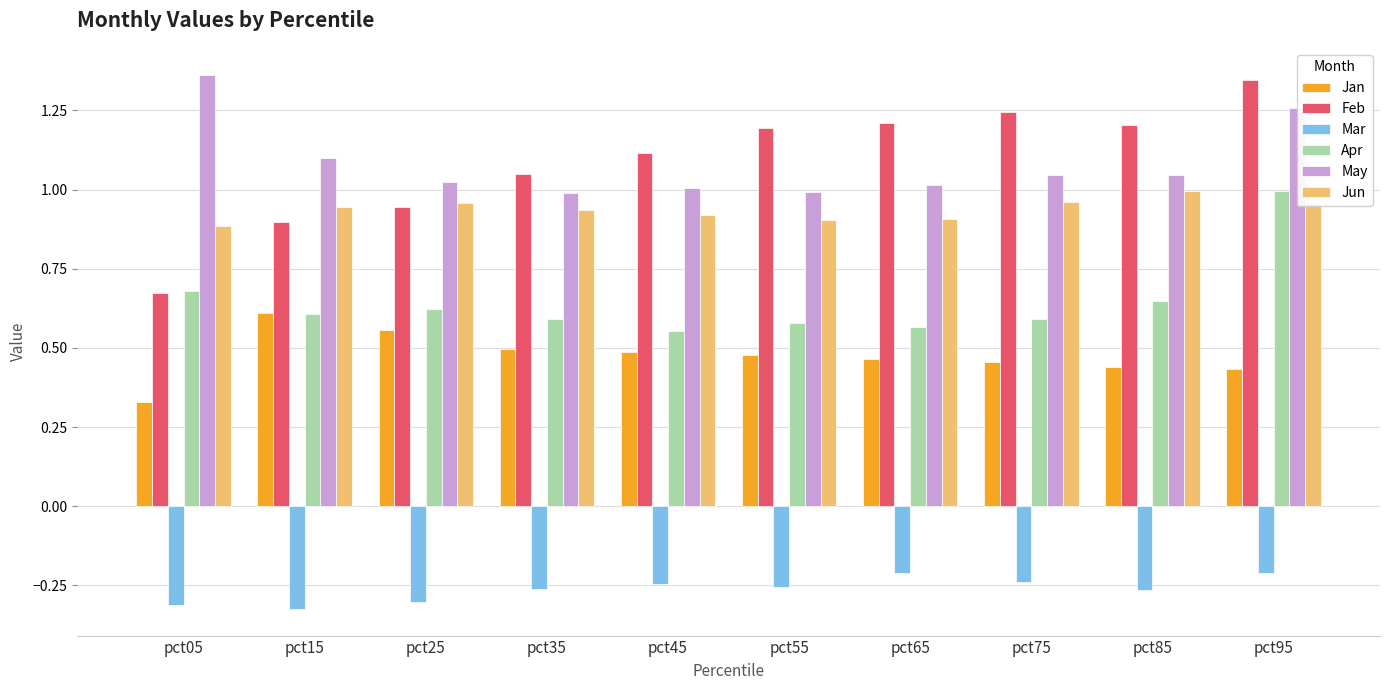

Where is Jan nearest to the value 0?

pct05